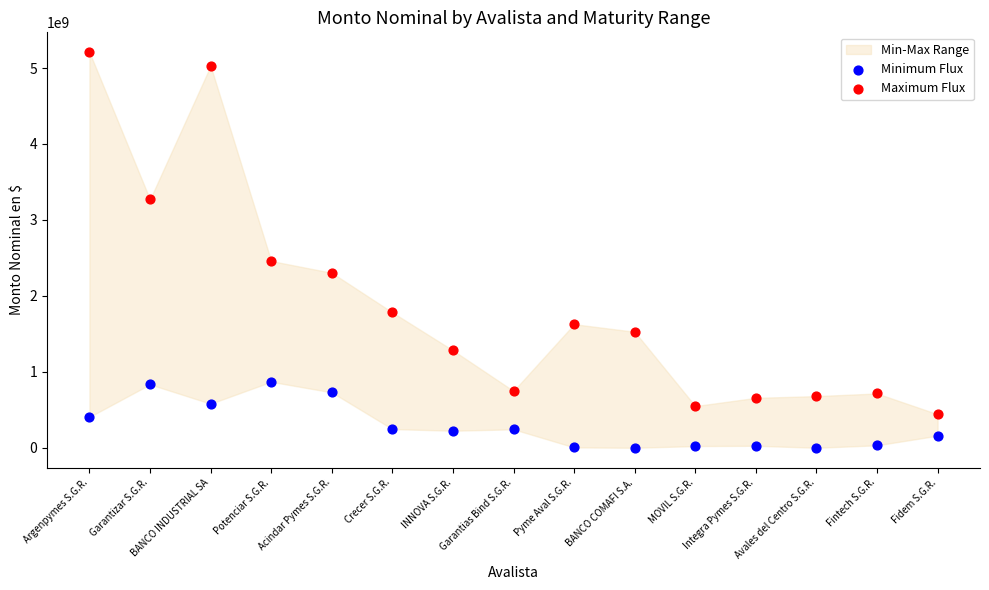

Which series has the largest Y range (max minus min)?

Maximum Flux